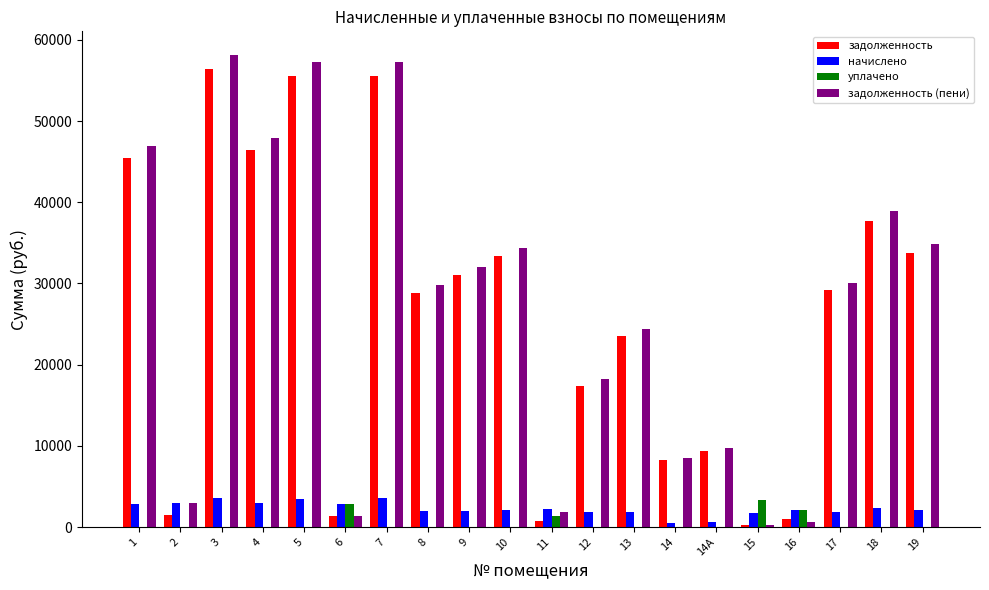

Is the value of задолженность at 19 greater than the value of задолженность (пени) at 2?

Yes